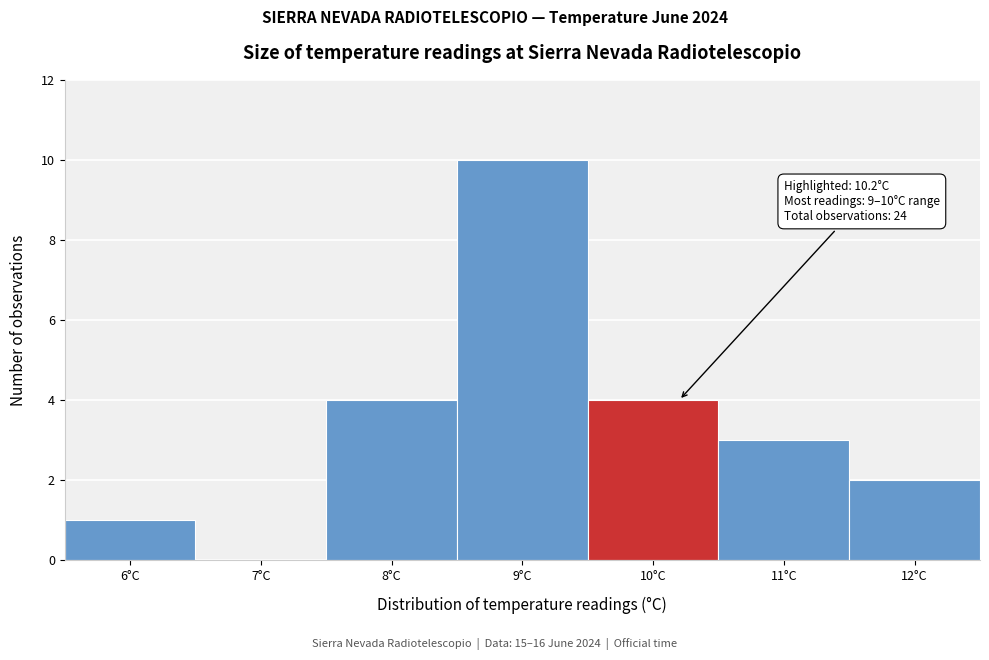

Reading left to right, extract all data points from this chart.

6°C=1	7°C=0	8°C=4	9°C=10	10°C=4	11°C=3	12°C=2